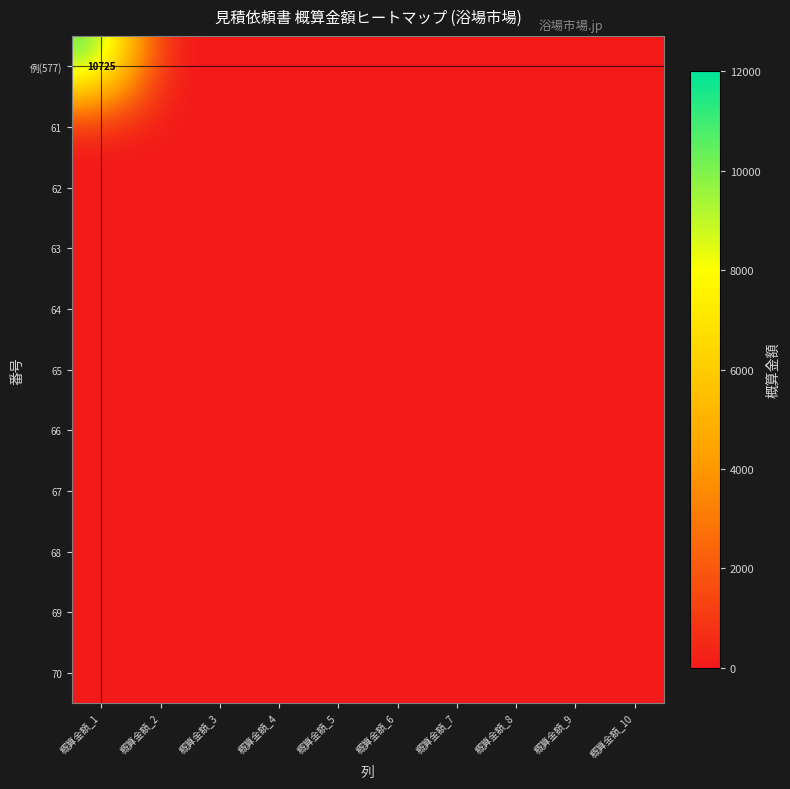

Between 概算金額_8 and 概算金額_10, which series saw the biggest shift?

例(577)